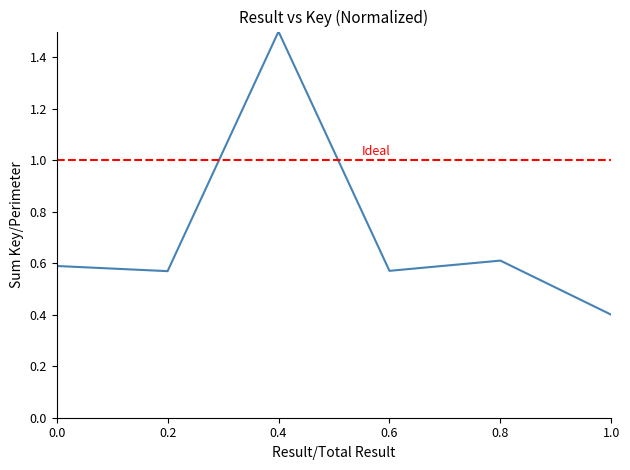

What is the value of the 2nd point from the left?

0.6